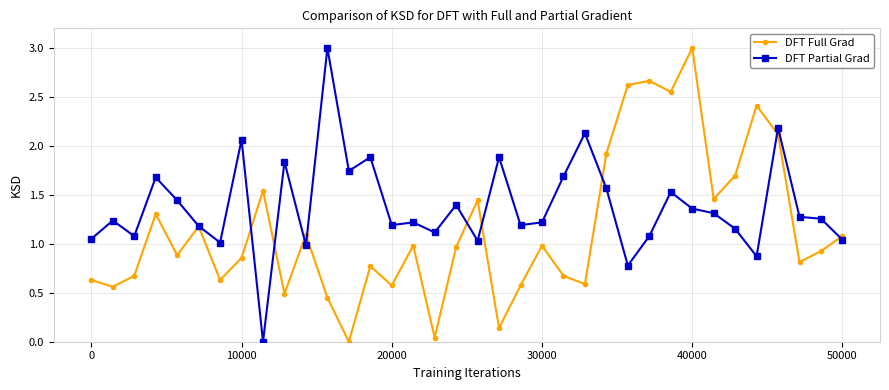

Which series has the largest total across all categories?

DFT Partial Grad